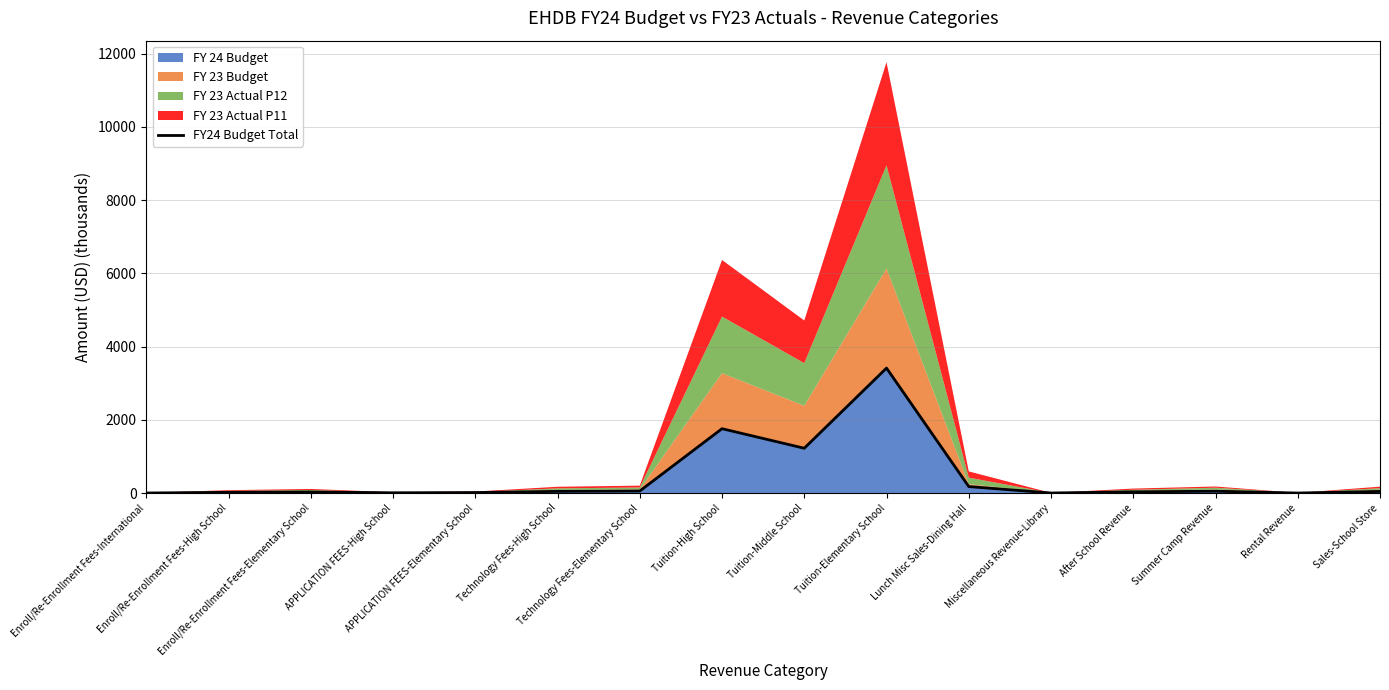

What is the minimum value shown in the chart?

0.3